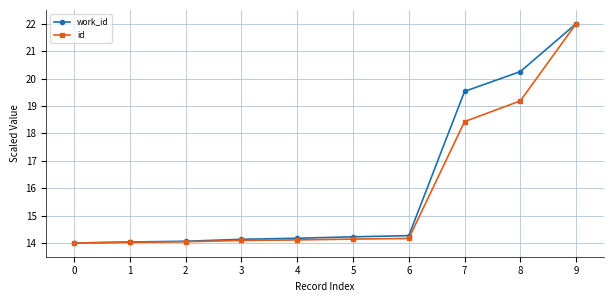

How many lines are shown in the chart?

2